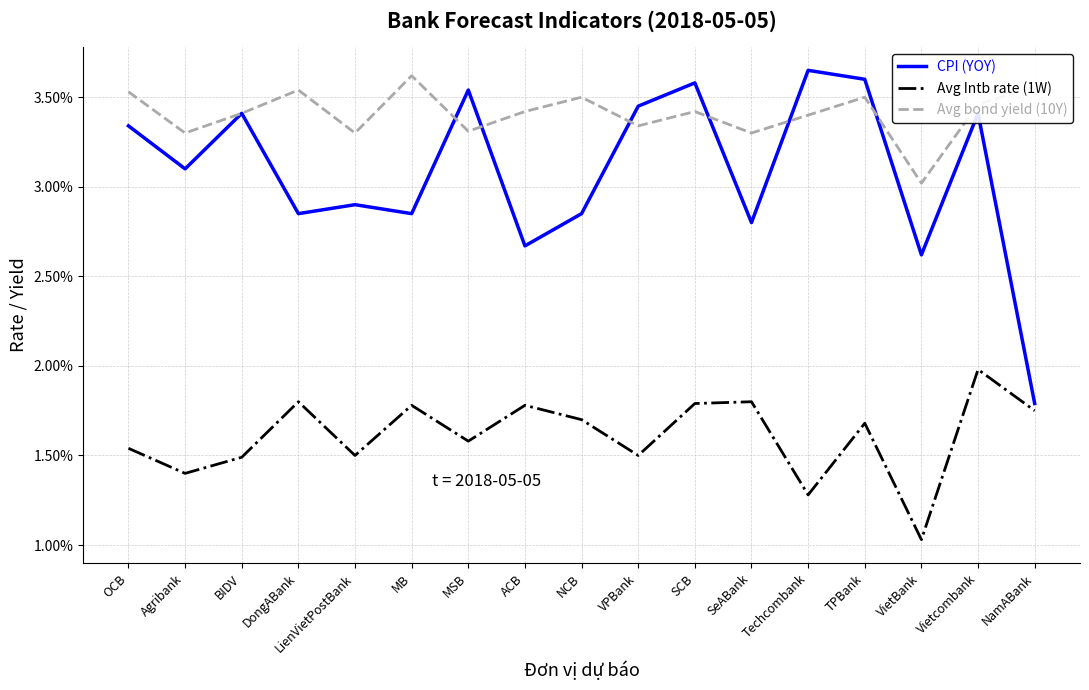

What are all the series names shown in the legend?

CPI (YOY), Avg Intb rate (1W), Avg bond yield (10Y)